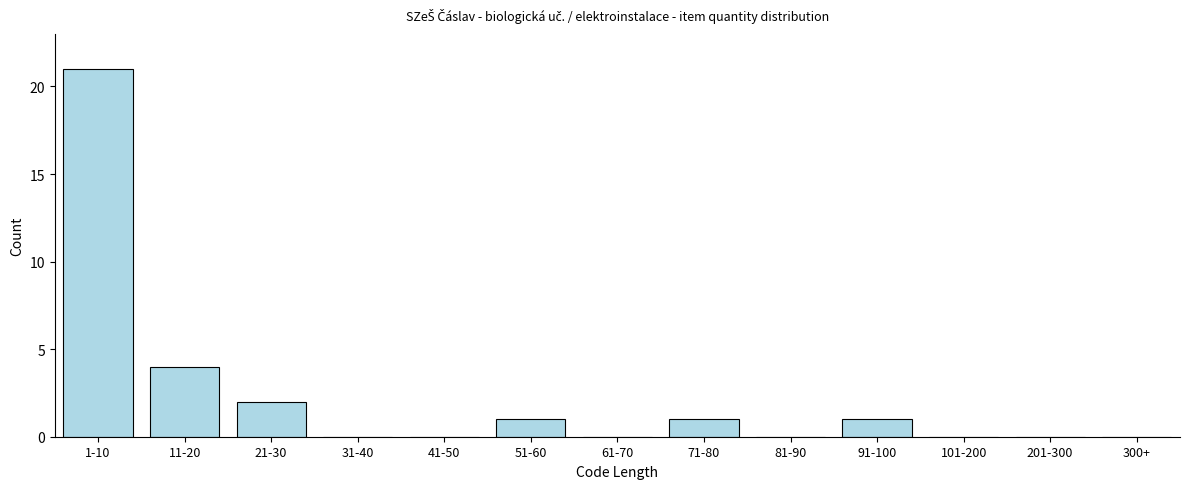

Reading left to right, list all the values displayed in this chart.

1-10=21	11-20=4	21-30=2	31-40=0	41-50=0	51-60=1	61-70=0	71-80=1	81-90=0	91-100=1	101-200=0	201-300=0	300+=0